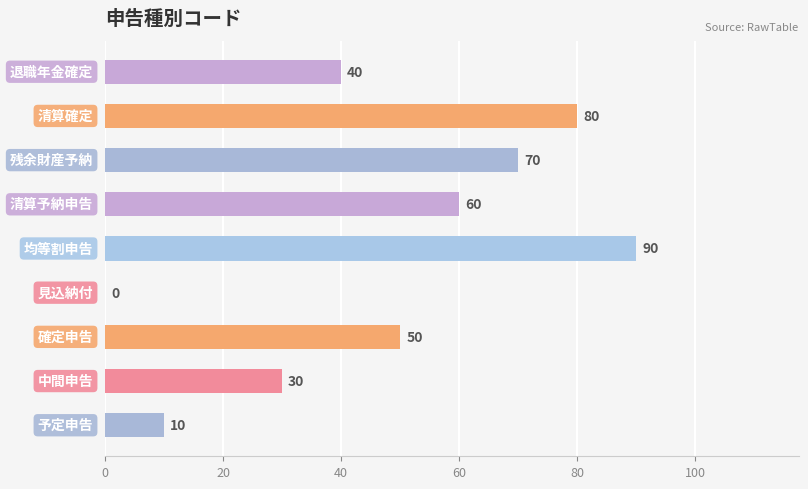

The chart shows a value of 12 at 中間申告. True or false?

False